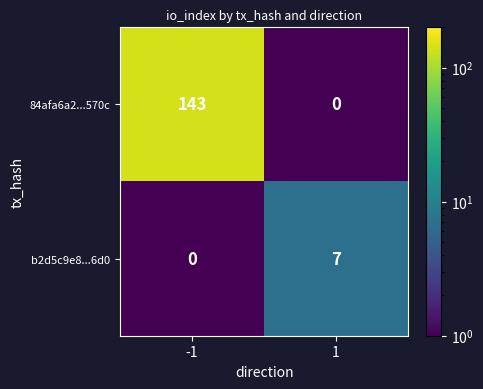

Which series has the widest spread of values?

84afa6a2...570c